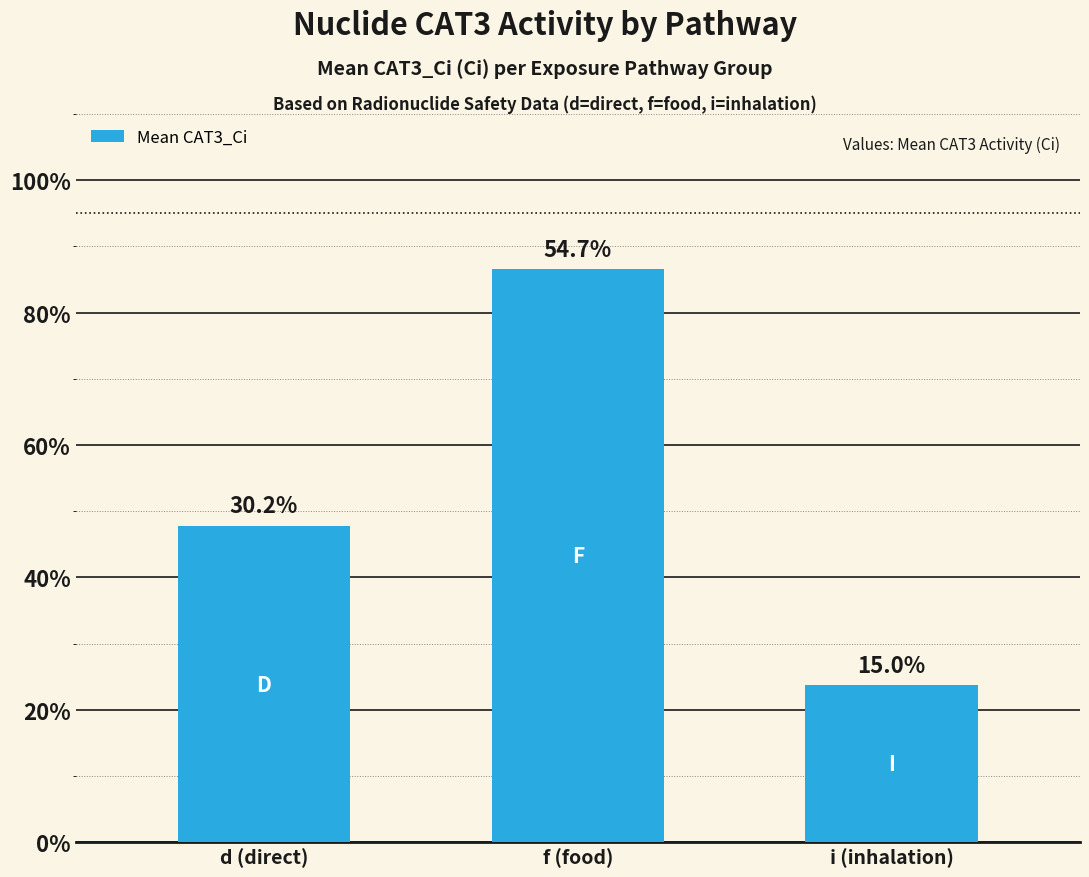

What is the maximum value shown in the chart?

173114.3